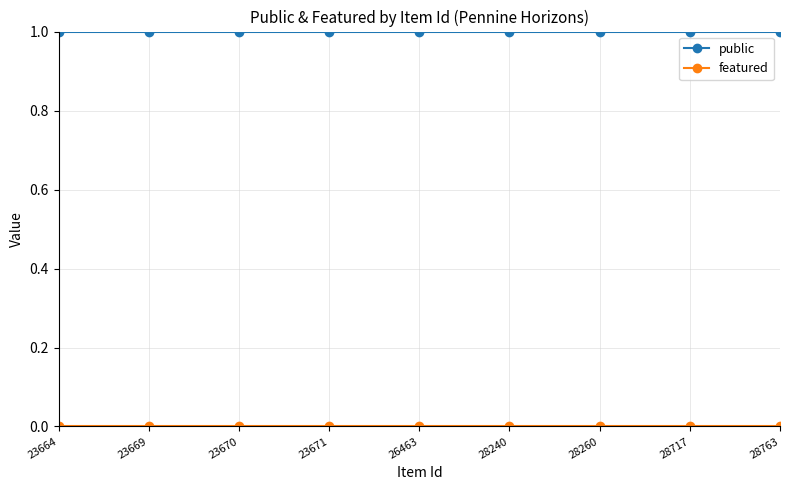

What is the total value across all series at 23669?

1